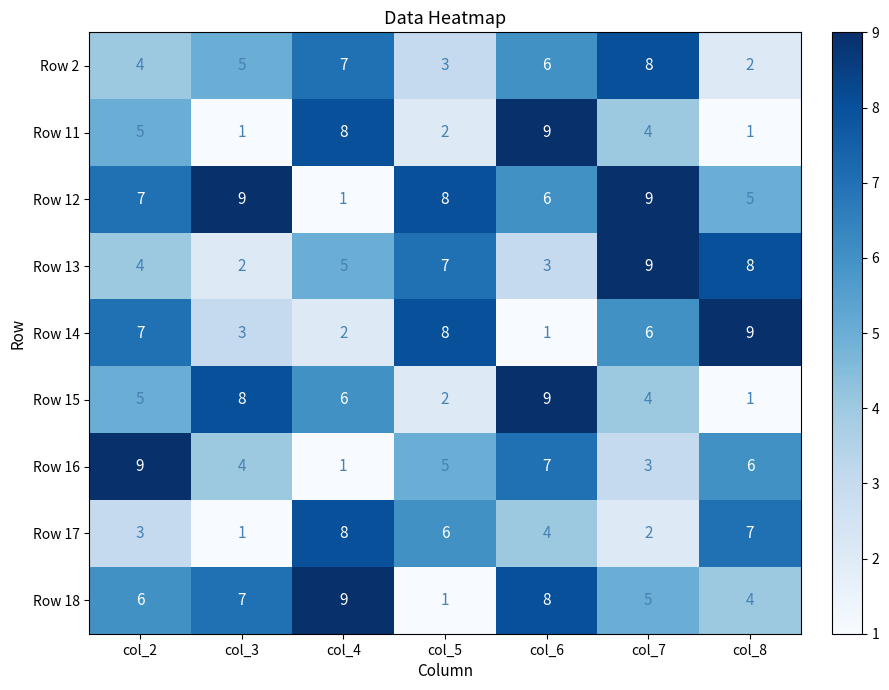

What is the difference between the maximum and minimum values in the Row 16 series?

8